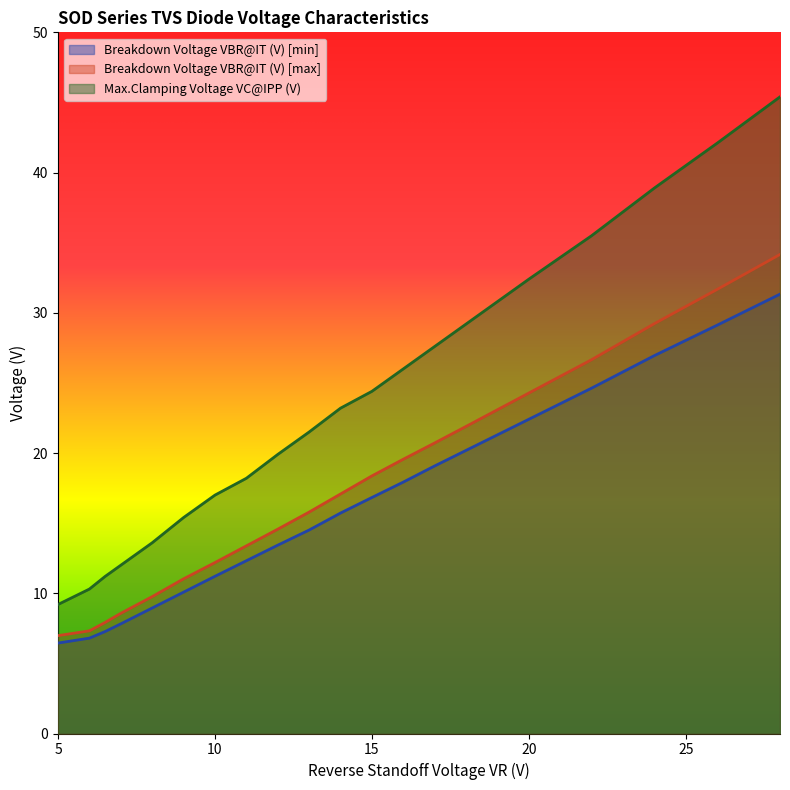

What are all the series names shown in the legend?

Breakdown Voltage VBR@IT (V) [min], Breakdown Voltage VBR@IT (V) [max], Max.Clamping Voltage VC@IPP (V)